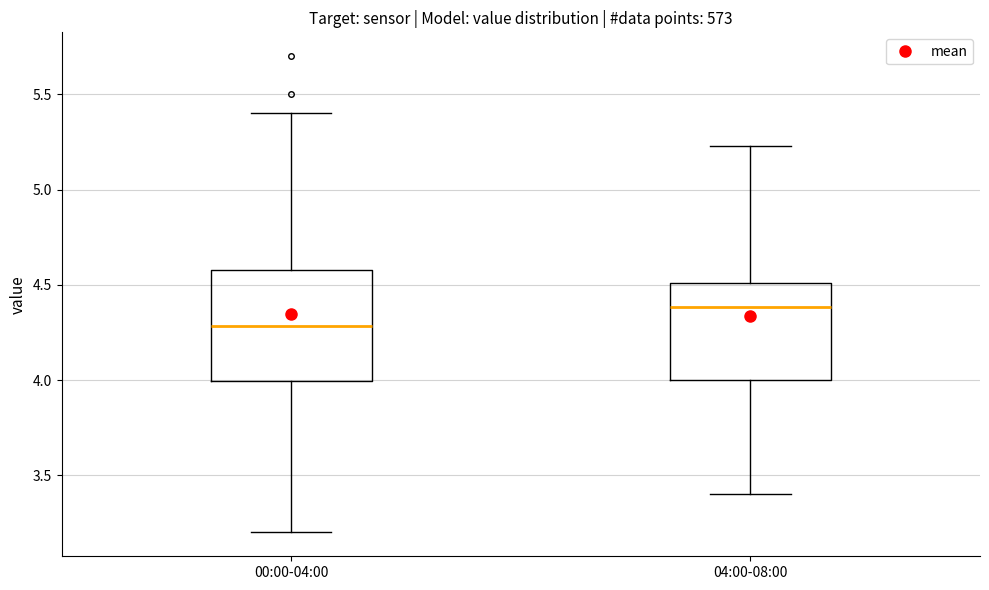

Which box has the highest median line?

04:00-08:00